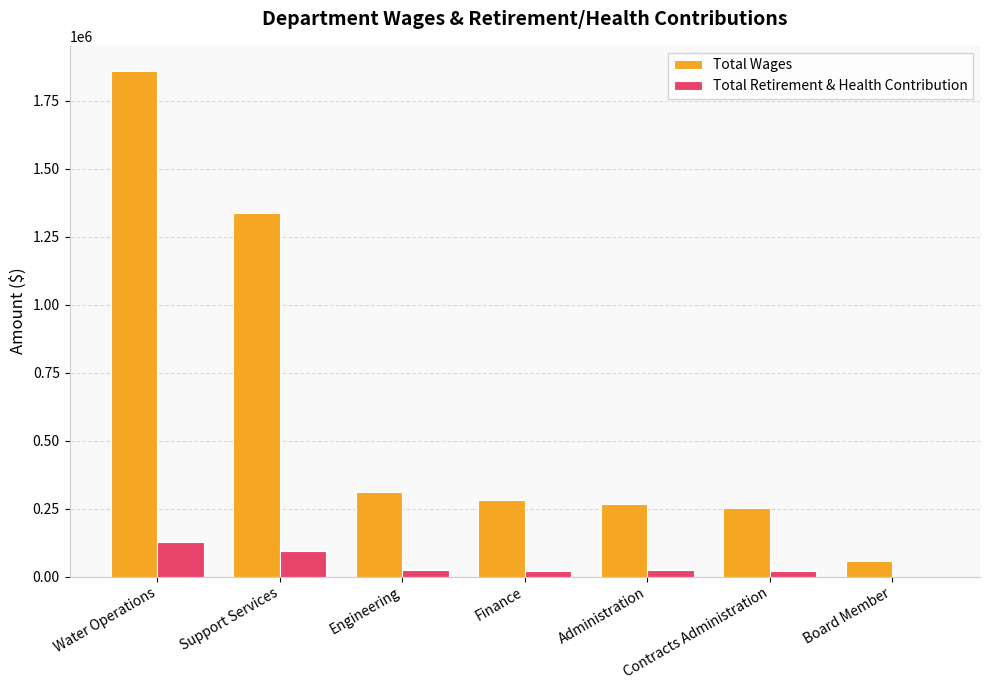

What is the sum of all Total Retirement & Health Contribution values?

311187